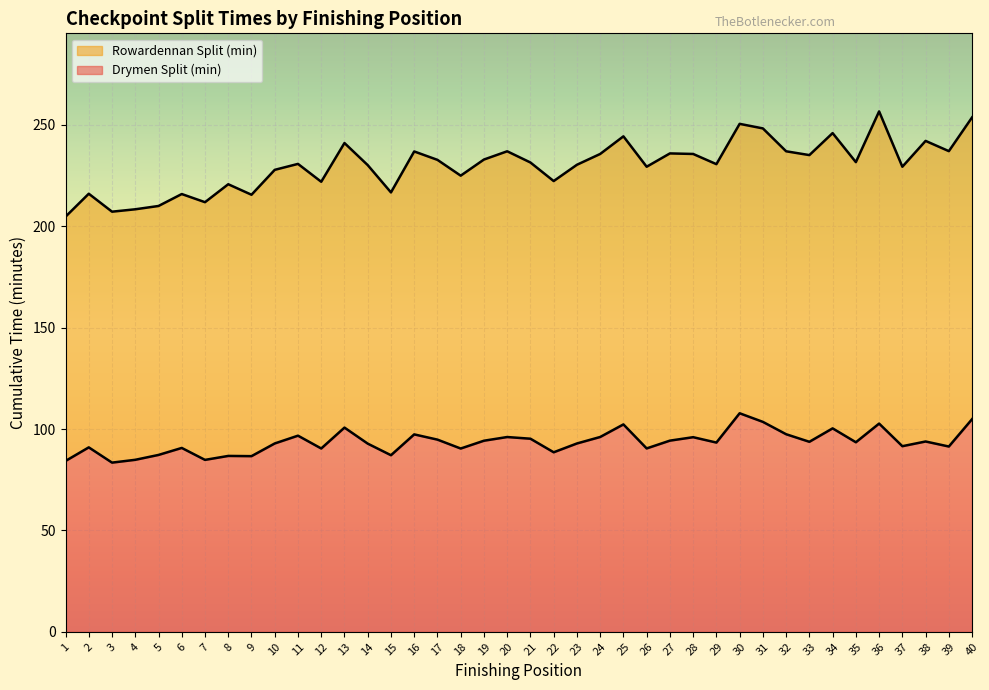

True or false: Drymen Split (min) and Rowardennan Split (min) intersect in this chart.

False